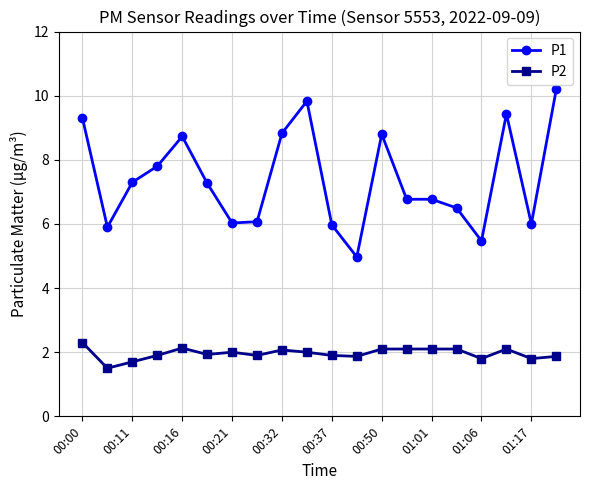

True or false: P1 has more than 2 interior local peaks.

True